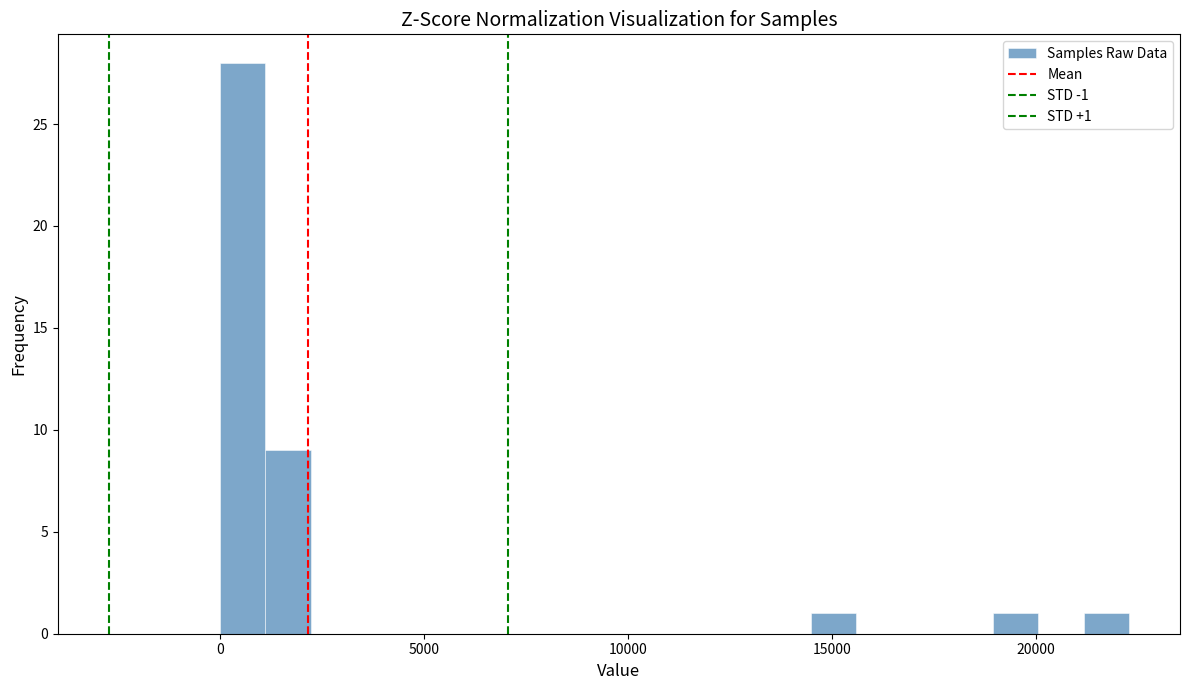

Around what value on the x-axis is the tallest bar? Give the approximate position of its centre, as read against the axis.

500